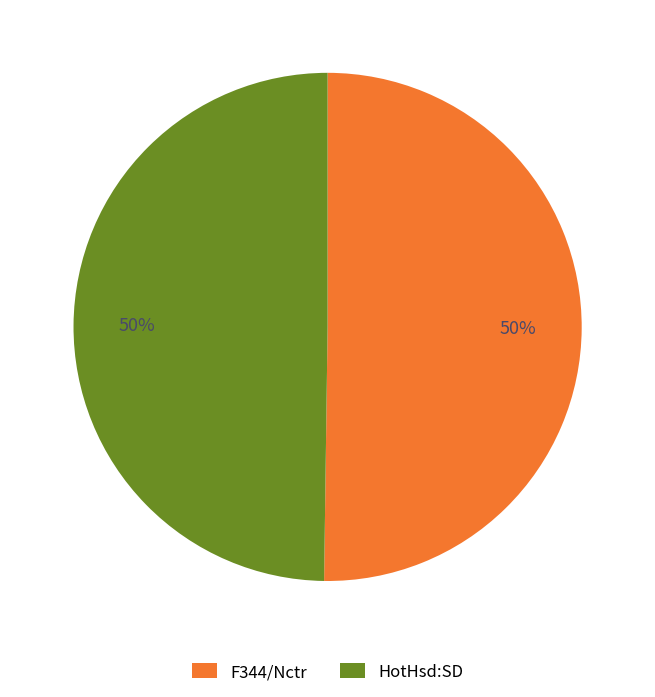

To the nearest percent, what portion does F344/Nctr represent?

50%